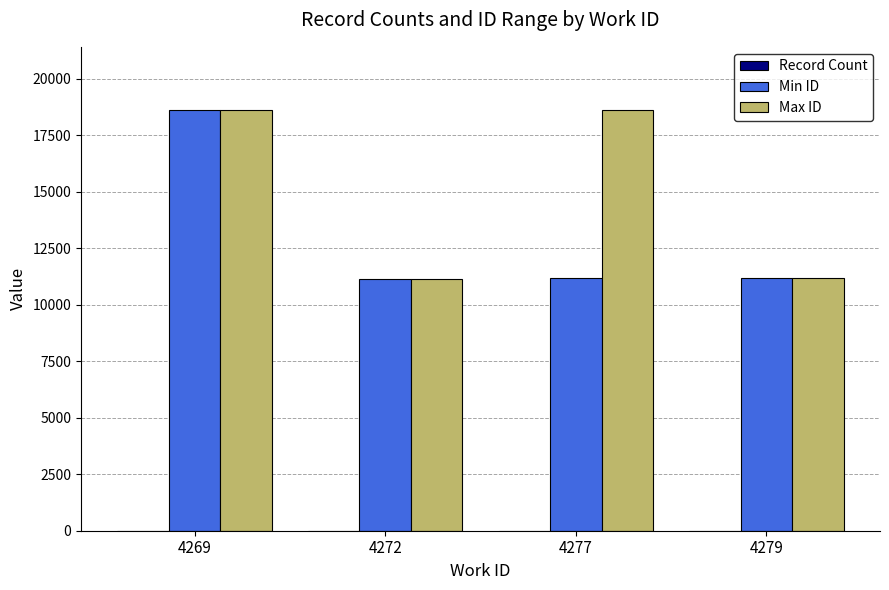

Which series changed the most between 4269 and 4272?

Min ID